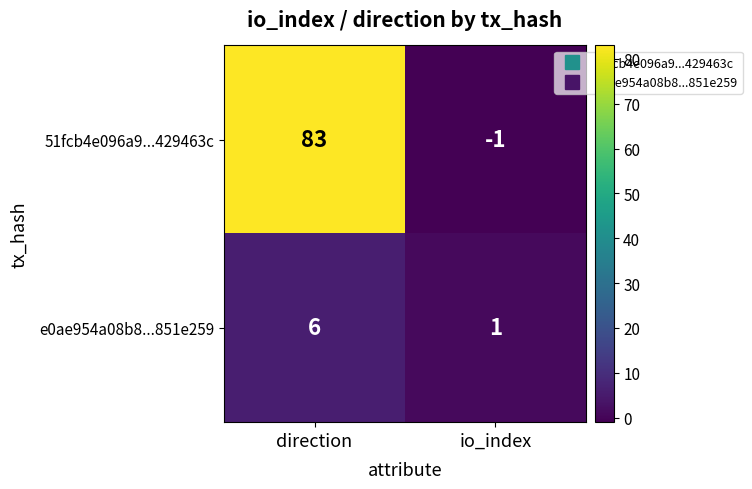

Reading right to left, transcribe all the data shown in this chart.

51fcb4e096a9...429463c: io_index=-1	direction=83
e0ae954a08b8...851e259: io_index=1	direction=6